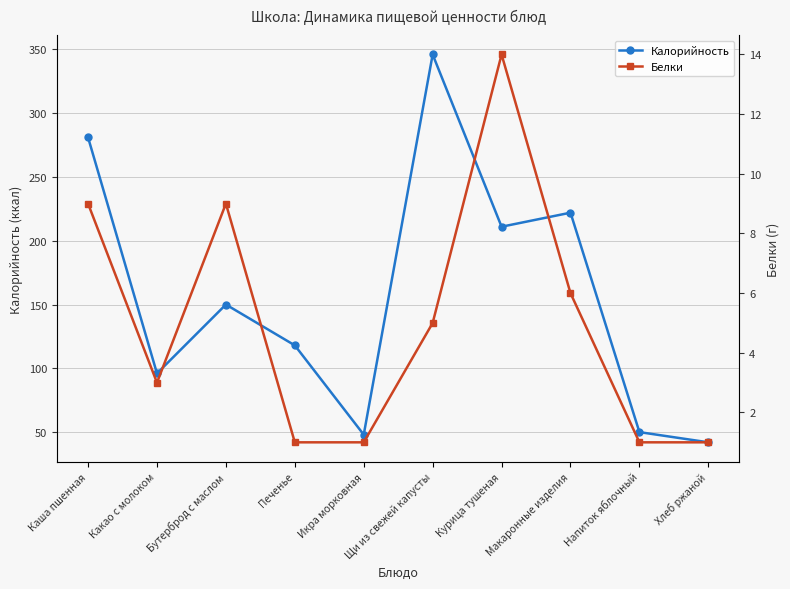

Rank the series by their maximum value, from lowest to highest.

Белки, Калорийность